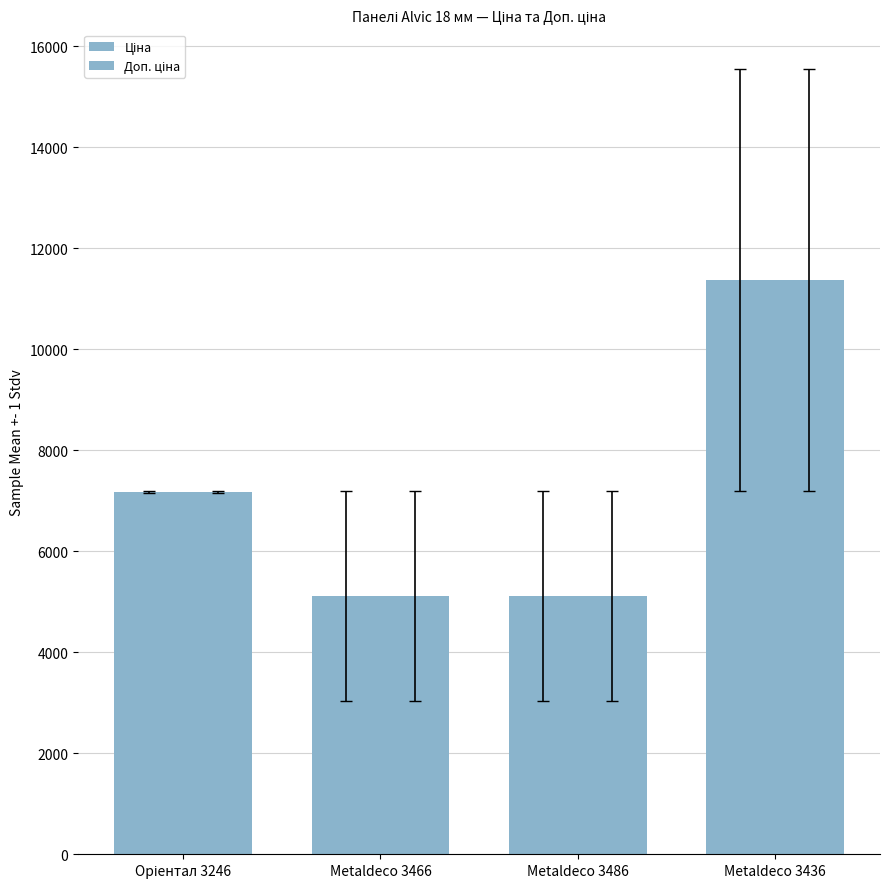

Rank the series at Metaldeco 3466 from lowest to highest value.

Доп. ціна, Ціна